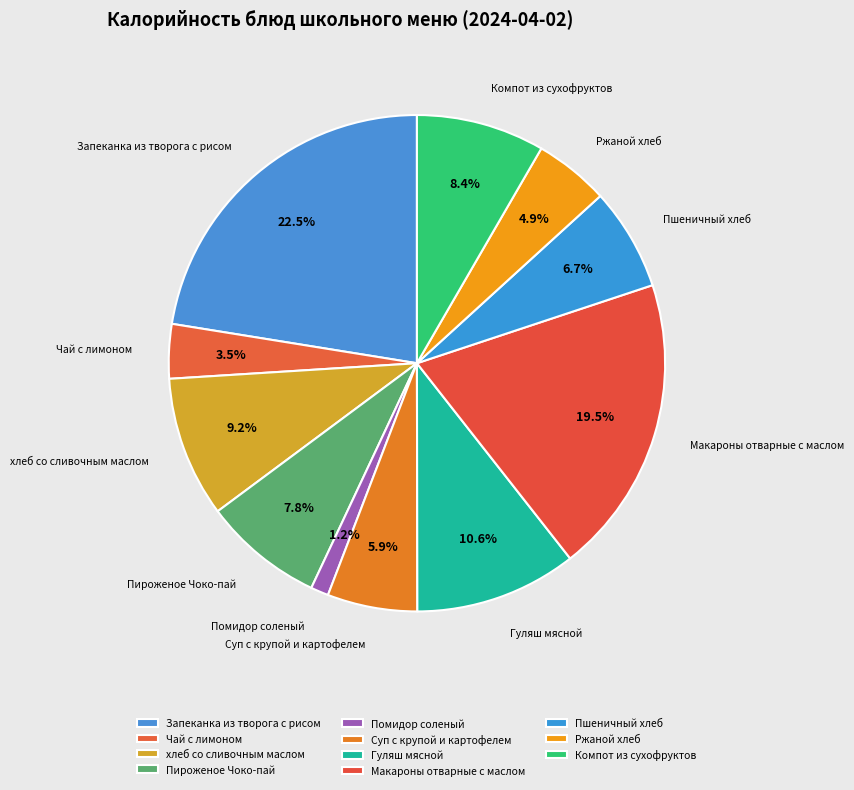

What percentage do Ржаной хлеб and Чай с лимоном together represent?

8.4%